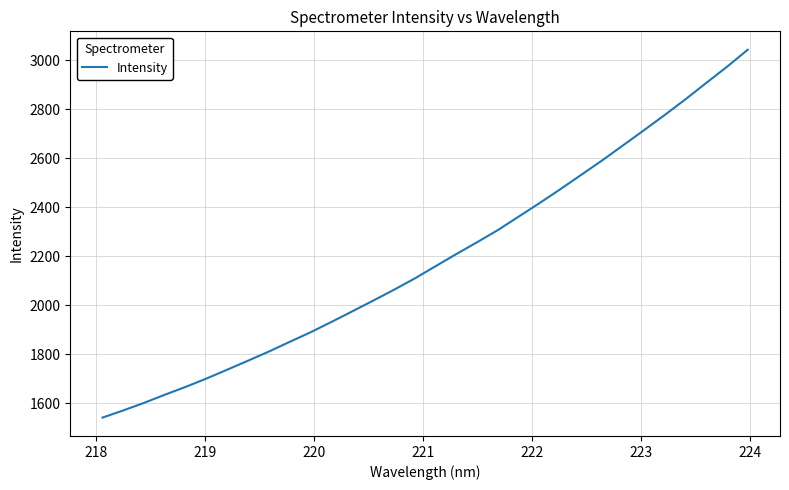

What is the maximum value shown in the chart?

3042.4